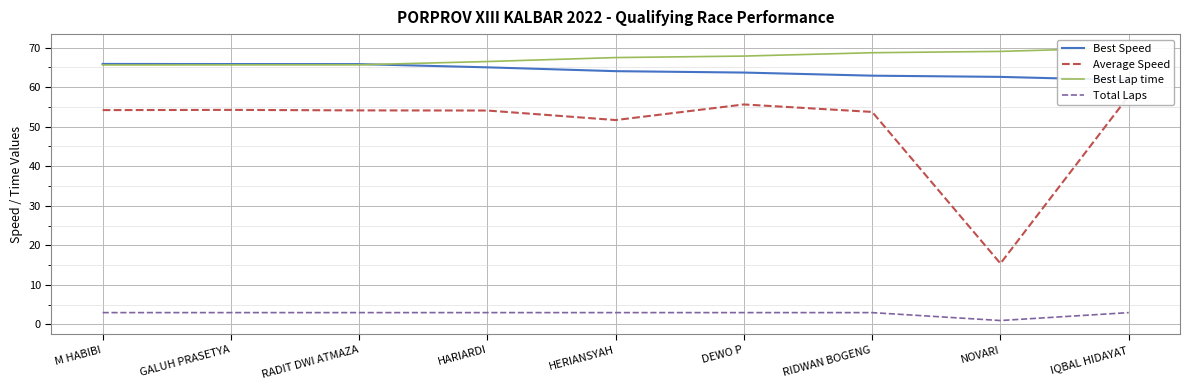

Rank the series at RIDWAN BOGENG from highest to lowest value.

Best Lap time, Best Speed, Average Speed, Total Laps